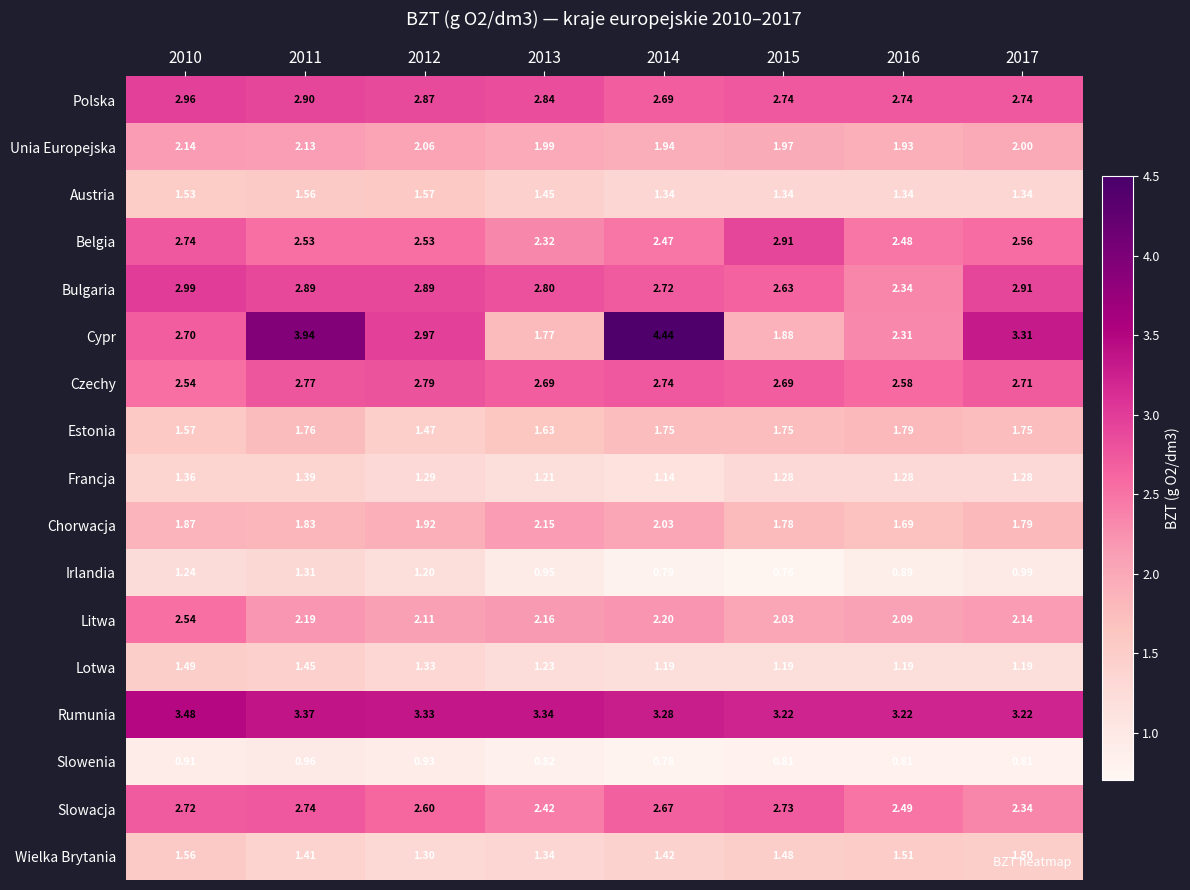

Is the value of Wielka Brytania at 2015 greater than the value of Chorwacja at 2012?

No